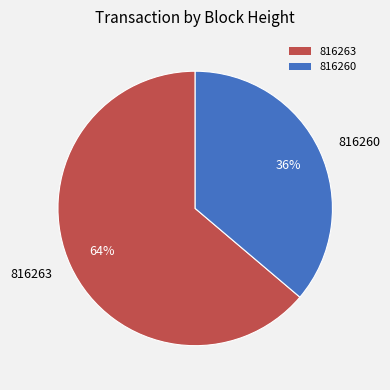

To the nearest percent, what portion does 816263 represent?

64%